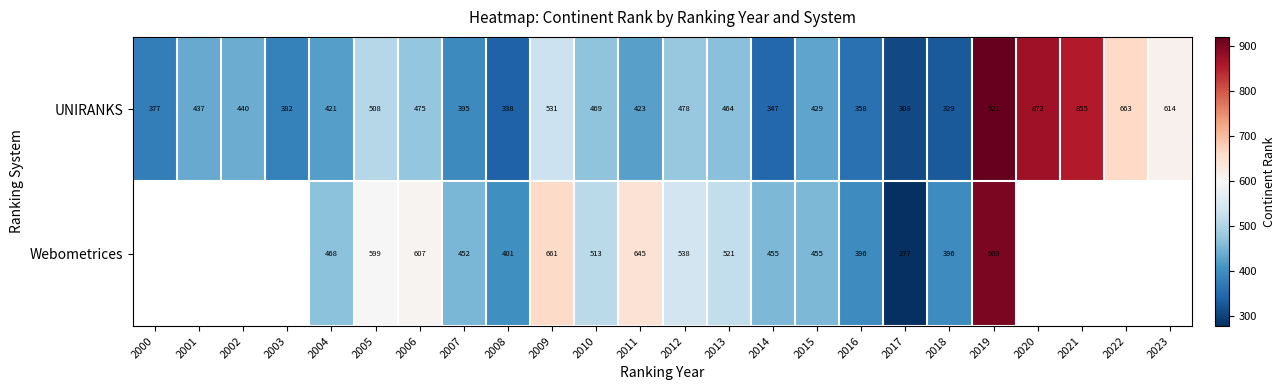

What is the difference between the Webometrices values at 2012 and 2007?

86